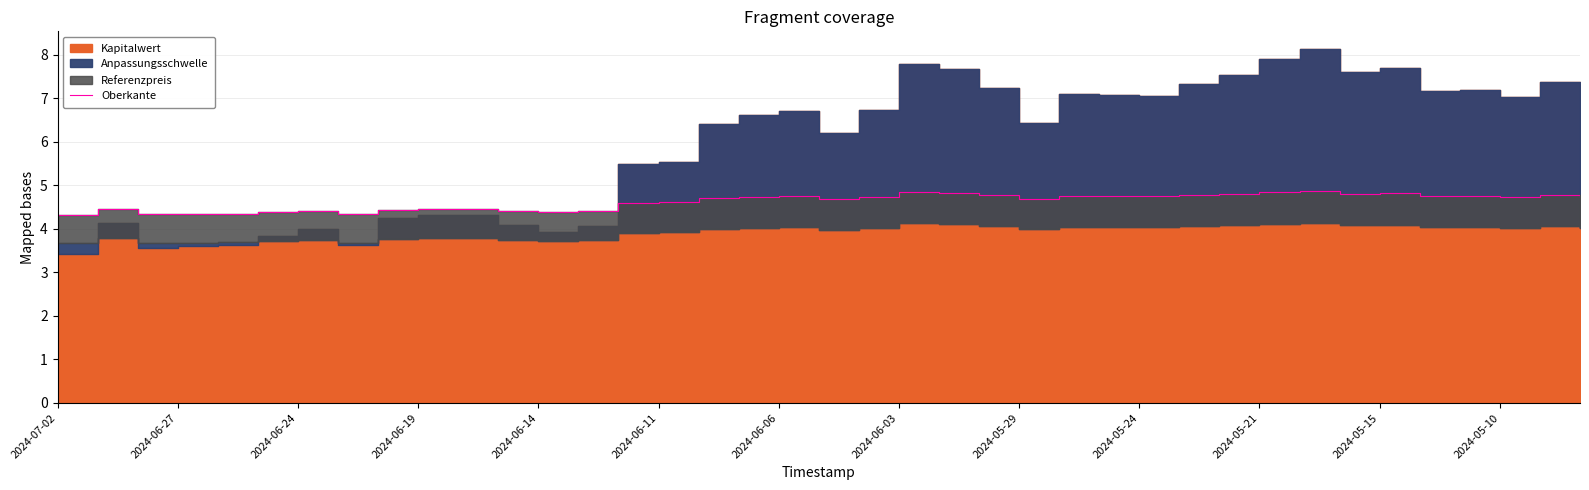

What is the approximate value at 32?

4.8